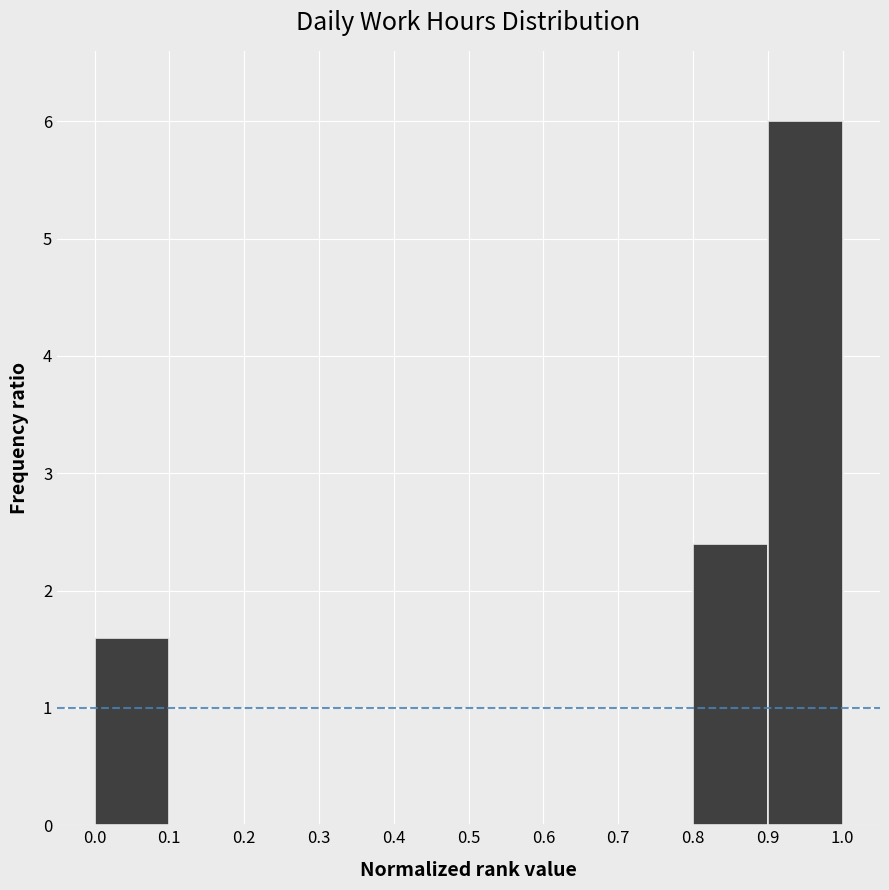

Reading left to right, transcribe this chart: for each bar, give the range it covers on the x-axis and its height. The values are not printed on the chart, so give them approximately, as read against the axis.

0.0 to 0.1: 1.6
0.1 to 0.2: 0
0.2 to 0.3: 0
0.3 to 0.4: 0
0.4 to 0.5: 0
0.5 to 0.6: 0
0.6 to 0.7: 0
0.7 to 0.8: 0
0.8 to 0.9: 2.4
0.9 to 1.0: 6.0